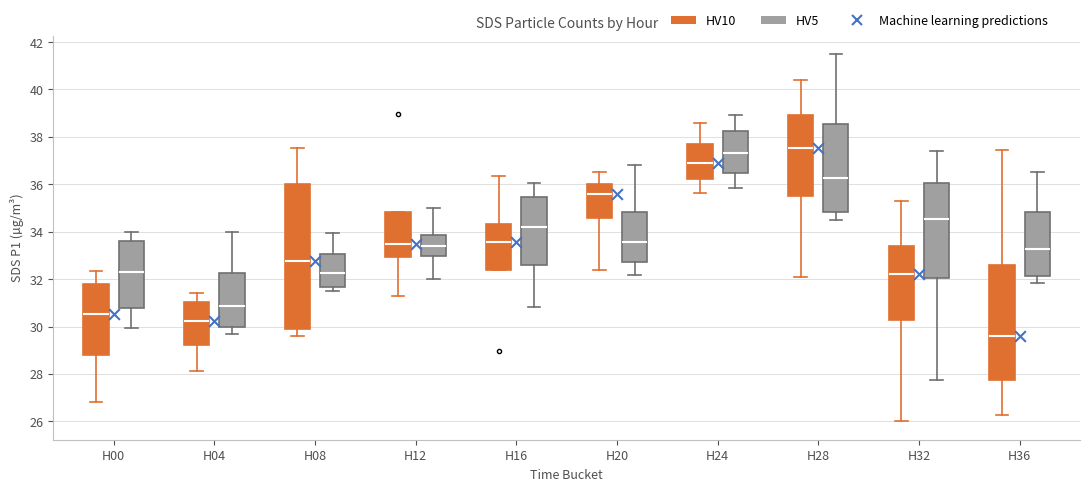

Reading left to right, read every box against the y-axis: the position of its median line, the range the box covers, and the ends of its whiskers. The values are not printed on the chart, so give them approximately, as read against the axis.

H00 (HV10): median 30.6, box 28.8 to 31.8, whiskers 26.8 to 32.4
H00 (HV5): median 32.2, box 30.8 to 33.6, whiskers 30.0 to 34.0
H04 (HV10): median 30.2, box 29.2 to 31.0, whiskers 28.2 to 31.4
H04 (HV5): median 30.8, box 30.0 to 32.2, whiskers 29.6 to 34.0
H08 (HV10): median 32.8, box 30.0 to 36.0, whiskers 29.6 to 37.6
H08 (HV5): median 32.2, box 31.6 to 33.0, whiskers 31.6 (just below the box's lower edge) to 34.0
H12 (HV10): median 33.4, box 33.0 to 34.8, whiskers 31.4 to 34.8
H12 (HV5): median 33.4, box 33.0 to 33.8, whiskers 32.0 to 35.0
H16 (HV10): median 33.6, box 32.4 to 34.4, whiskers 32.4 to 36.4
H16 (HV5): median 34.2, box 32.6 to 35.4, whiskers 30.8 to 36.0
H20 (HV10): median 35.6, box 34.6 to 36.0, whiskers 32.4 to 36.6
H20 (HV5): median 33.6, box 32.8 to 34.8, whiskers 32.2 to 36.8
H24 (HV10): median 37.0, box 36.2 to 37.8, whiskers 35.6 to 38.6
H24 (HV5): median 37.4, box 36.4 to 38.2, whiskers 35.8 to 39.0
H28 (HV10): median 37.6, box 35.4 to 39.0, whiskers 32.0 to 40.4
H28 (HV5): median 36.2, box 34.8 to 38.6, whiskers 34.6 to 41.6
H32 (HV10): median 32.2, box 30.2 to 33.4, whiskers 26.0 to 35.4
H32 (HV5): median 34.6, box 32.0 to 36.0, whiskers 27.8 to 37.4
H36 (HV10): median 29.6, box 27.8 to 32.6, whiskers 26.2 to 37.4
H36 (HV5): median 33.2, box 32.2 to 34.8, whiskers 31.8 to 36.6